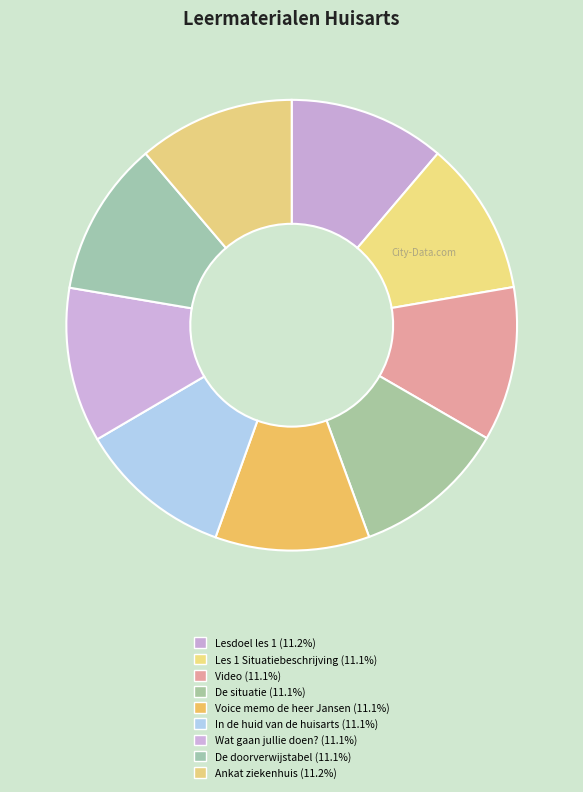

Count the number of slices in the pie.

9